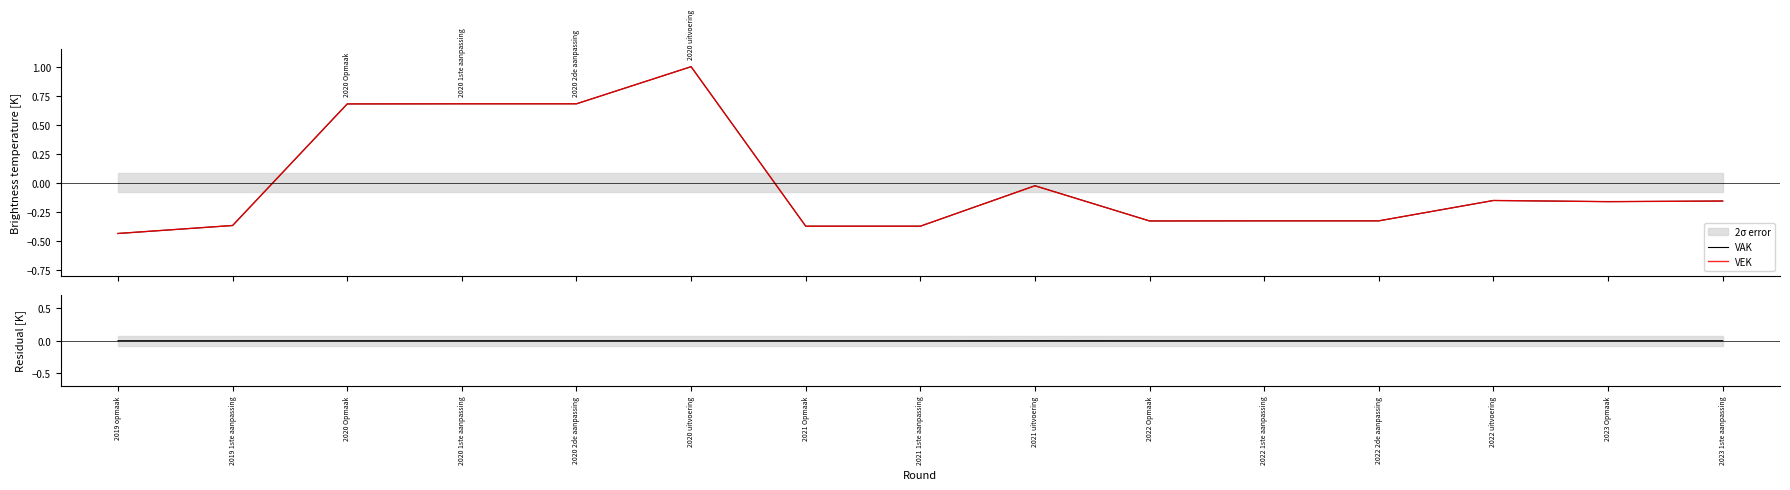

At which category does the chart reach its minimum across all series?

2019 opmaak